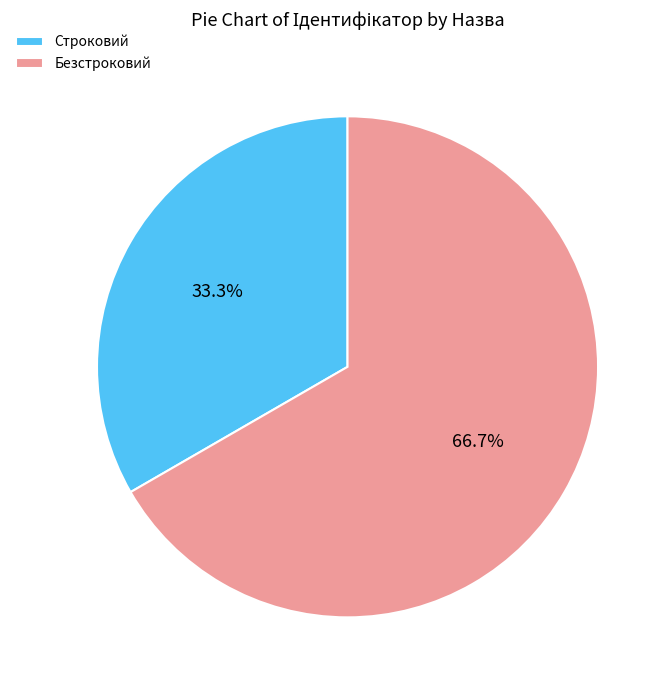

Rank the categories by value from highest to lowest.

Безстроковий, Строковий